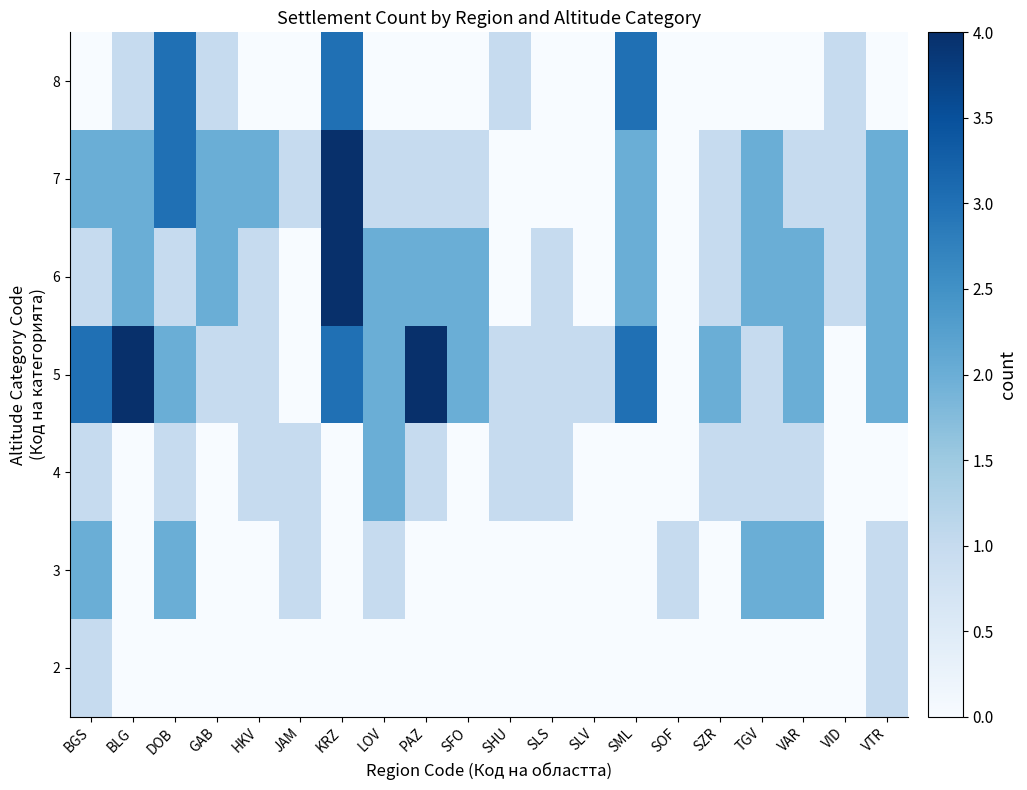

Reading right to left, transcribe all the data shown in this chart.

2: VTR=1	VID=0	VAR=0	TGV=0	SZR=0	SOF=0	SML=0	SLV=0	SLS=0	SHU=0	SFO=0	PAZ=0	LOV=0	KRZ=0	JAM=0	HKV=0	GAB=0	DOB=0	BLG=0	BGS=1
3: VTR=1	VID=0	VAR=2	TGV=2	SZR=0	SOF=1	SML=0	SLV=0	SLS=0	SHU=0	SFO=0	PAZ=0	LOV=1	KRZ=0	JAM=1	HKV=0	GAB=0	DOB=2	BLG=0	BGS=2
4: VTR=0	VID=0	VAR=1	TGV=1	SZR=1	SOF=0	SML=0	SLV=0	SLS=1	SHU=1	SFO=0	PAZ=1	LOV=2	KRZ=0	JAM=1	HKV=1	GAB=0	DOB=1	BLG=0	BGS=1
5: VTR=2	VID=0	VAR=2	TGV=1	SZR=2	SOF=0	SML=3	SLV=1	SLS=1	SHU=1	SFO=2	PAZ=4	LOV=2	KRZ=3	JAM=0	HKV=1	GAB=1	DOB=2	BLG=4	BGS=3
6: VTR=2	VID=1	VAR=2	TGV=2	SZR=1	SOF=0	SML=2	SLV=0	SLS=1	SHU=0	SFO=2	PAZ=2	LOV=2	KRZ=4	JAM=0	HKV=1	GAB=2	DOB=1	BLG=2	BGS=1
7: VTR=2	VID=1	VAR=1	TGV=2	SZR=1	SOF=0	SML=2	SLV=0	SLS=0	SHU=0	SFO=1	PAZ=1	LOV=1	KRZ=4	JAM=1	HKV=2	GAB=2	DOB=3	BLG=2	BGS=2
8: VTR=0	VID=1	VAR=0	TGV=0	SZR=0	SOF=0	SML=3	SLV=0	SLS=0	SHU=1	SFO=0	PAZ=0	LOV=0	KRZ=3	JAM=0	HKV=0	GAB=1	DOB=3	BLG=1	BGS=0